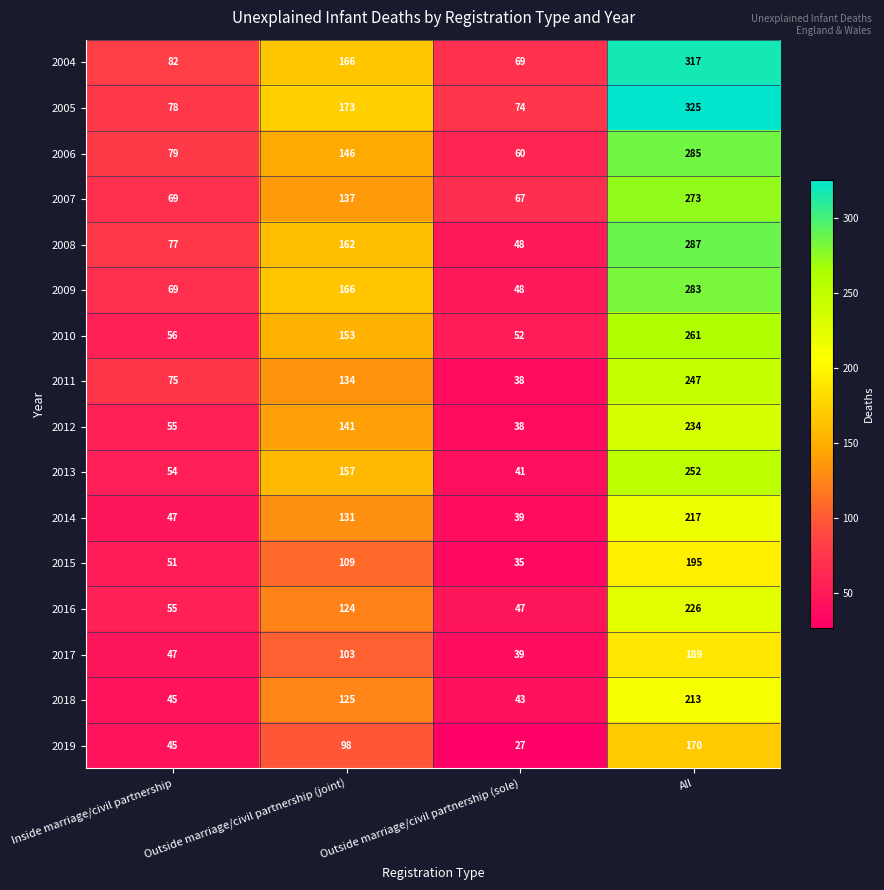

Which series has the widest spread of values?

2005